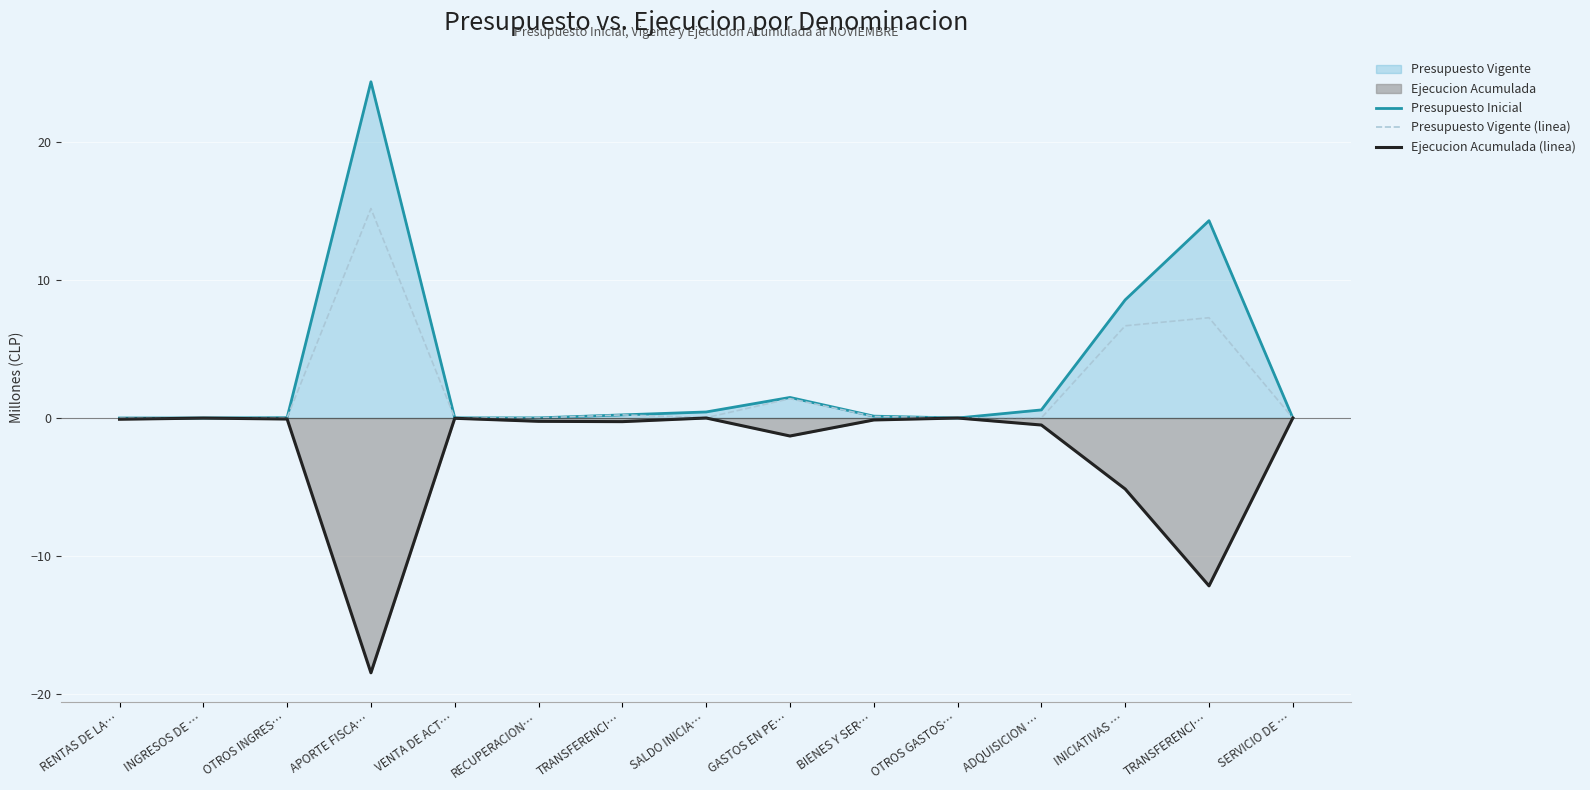

True or false: Ejecucion Acumulada (linea) has more than 2 interior local peaks.

True